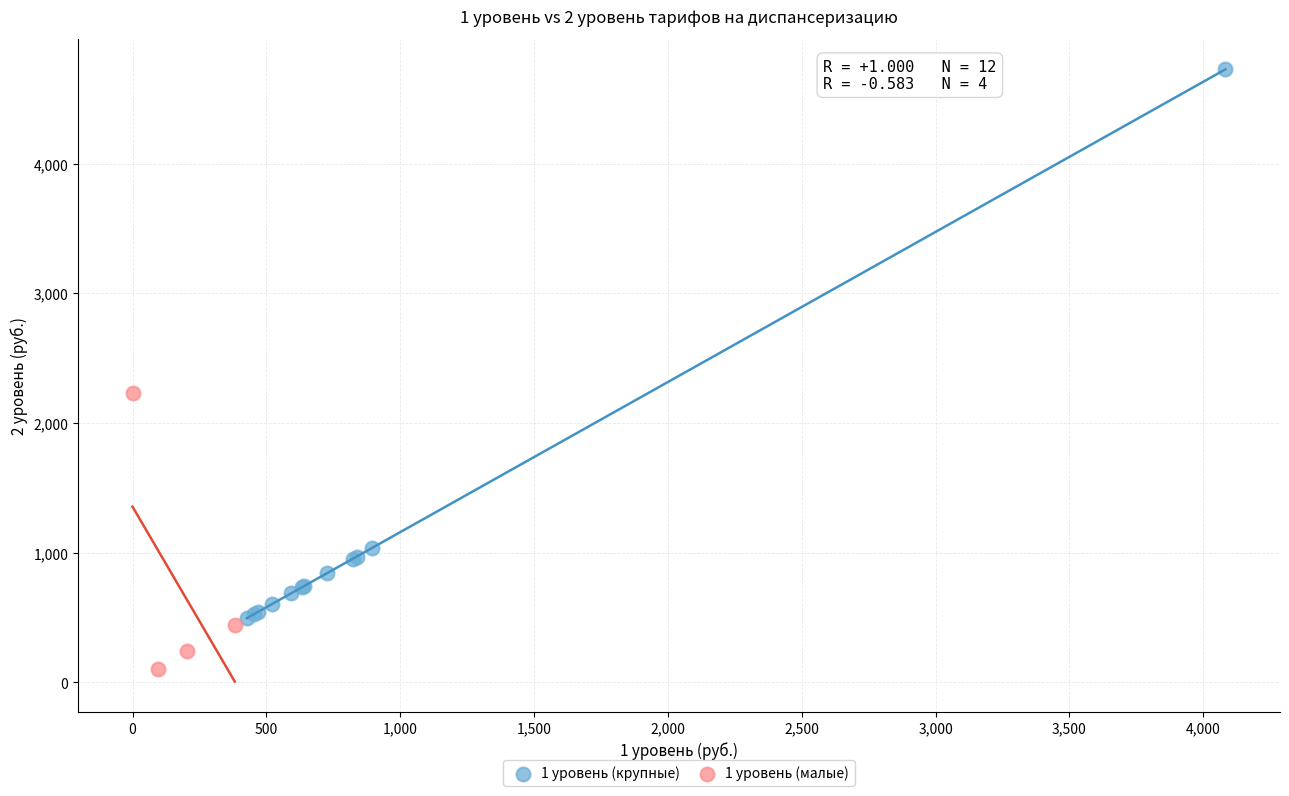

Which series has the largest Y range (max minus min)?

1 уровень (крупные)